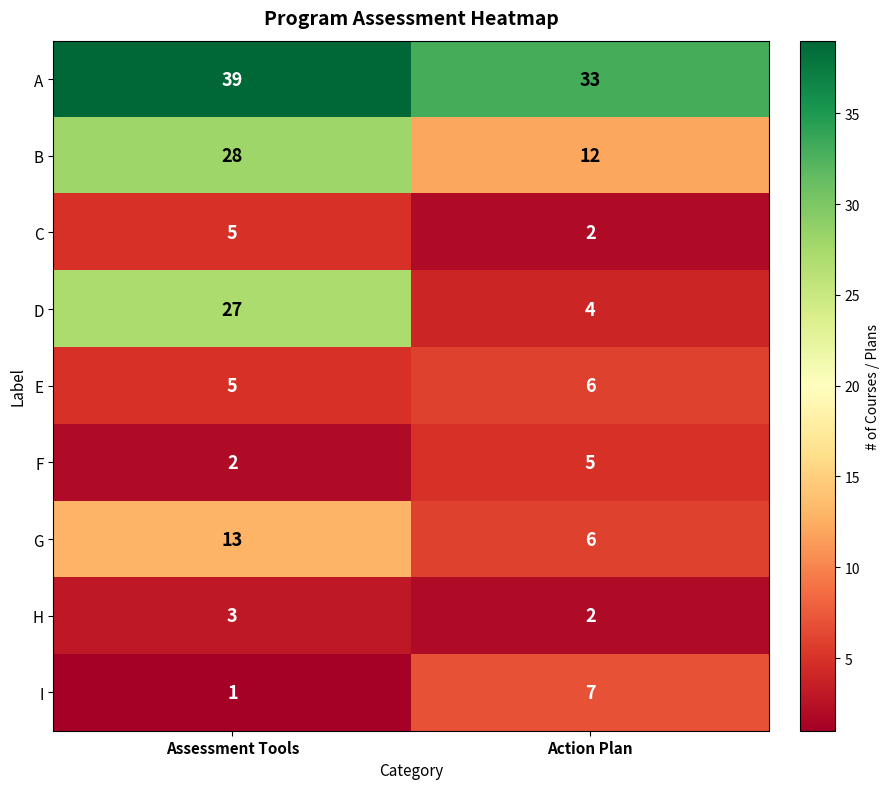

What is the average value of the G series?

10